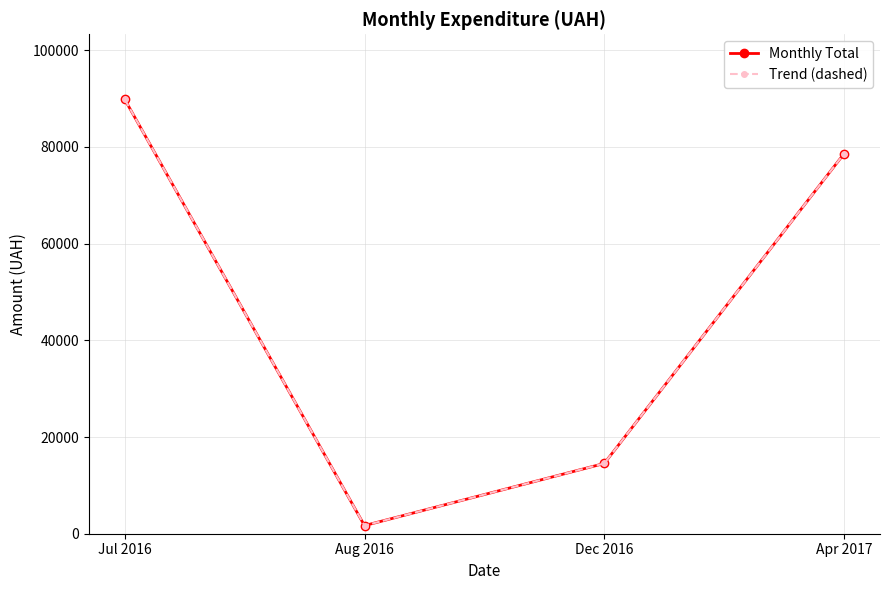

What is the sum of the Monthly Total values at Jul 2016 and Aug 2016?

91503.0